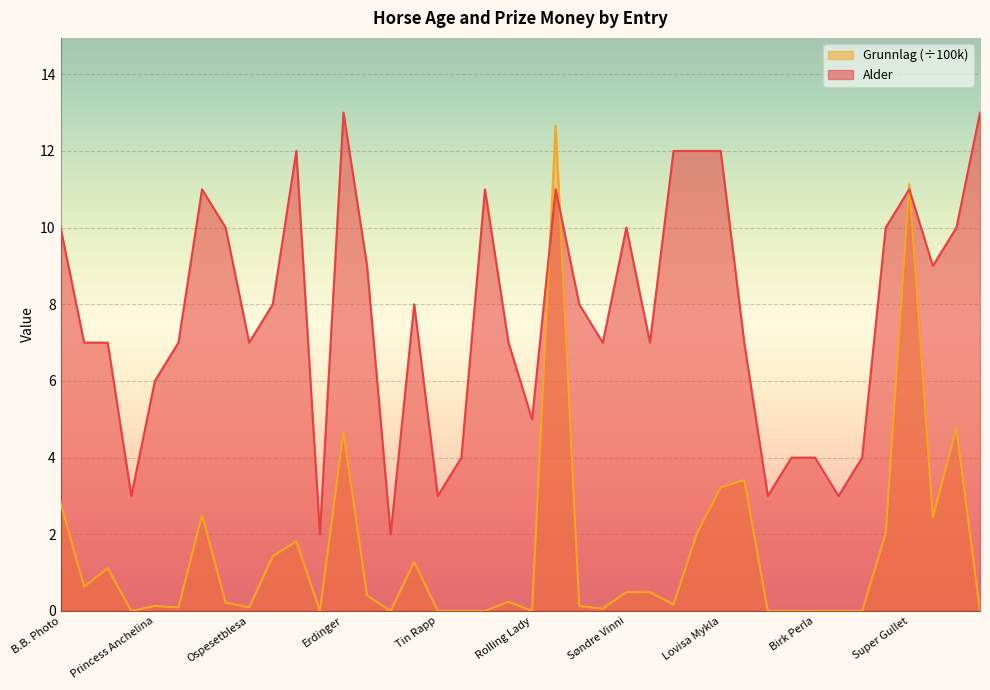

How many interior local peaks does the Grunnlag series have?

12